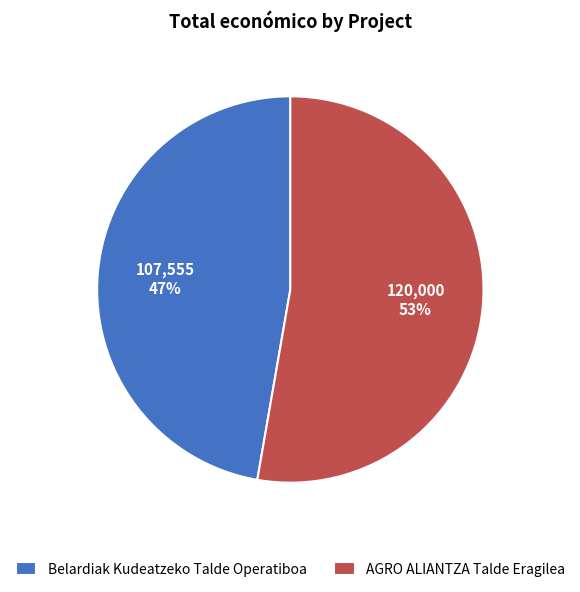

To the nearest percent, what is the combined percentage of AGRO ALIANTZA Talde Eragilea and Belardiak Kudeatzeko Talde Operatiboa?

100%